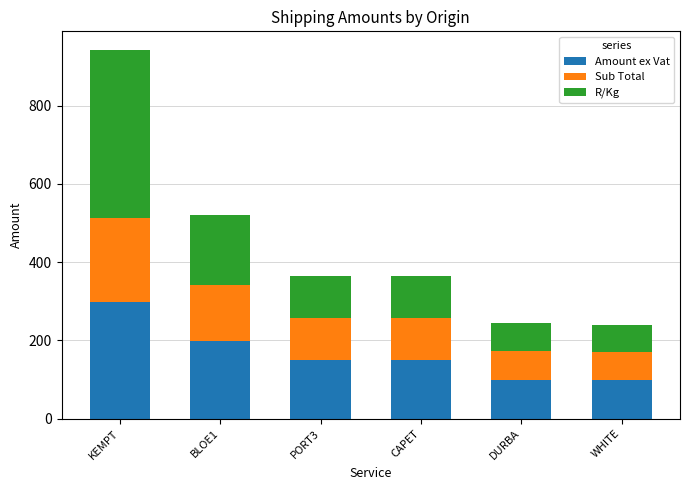

What is the highest value of the Amount ex Vat series?

298.8